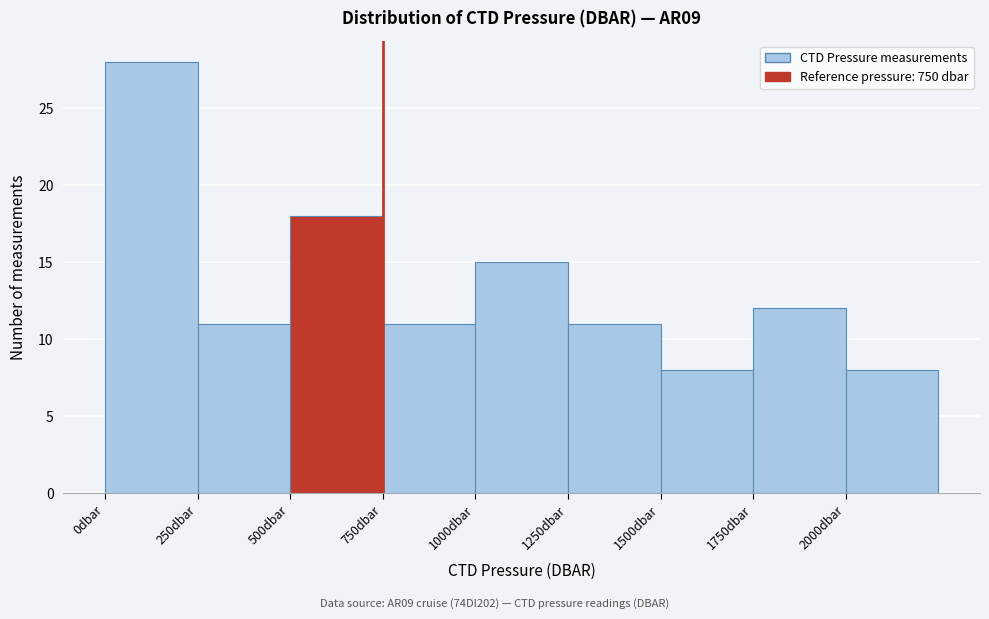

How tall is the bar that spans 1750 to 2000 on the x-axis? The values are not printed on the chart, so give them approximately, as read against the axis.

12